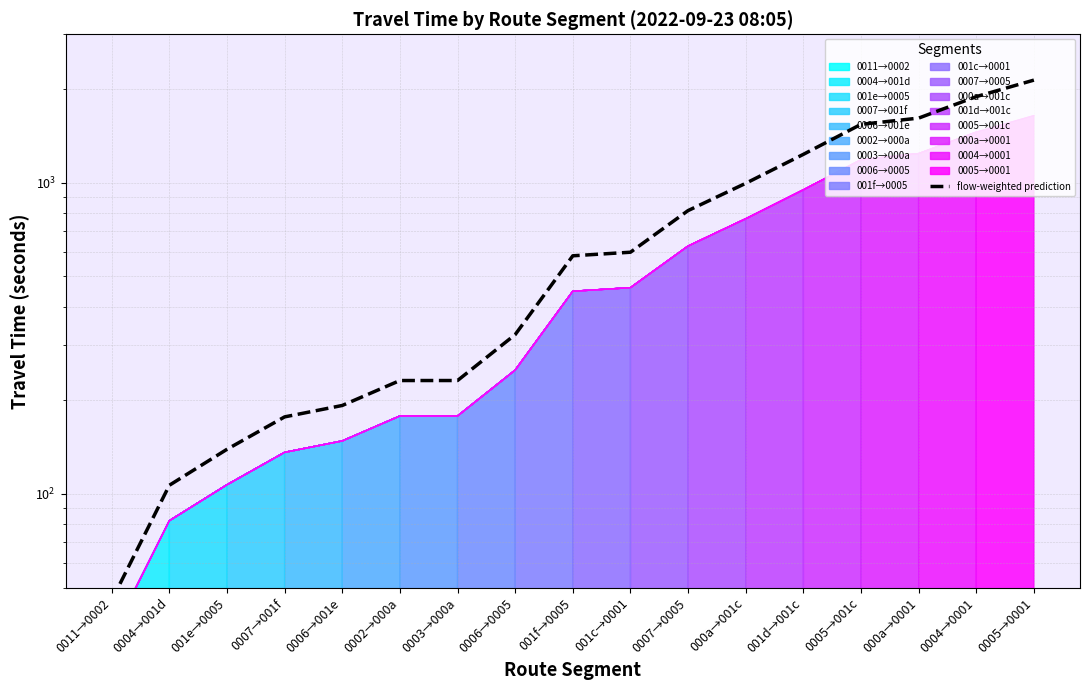

What is the label of the 4th point from the right?

0005→001c